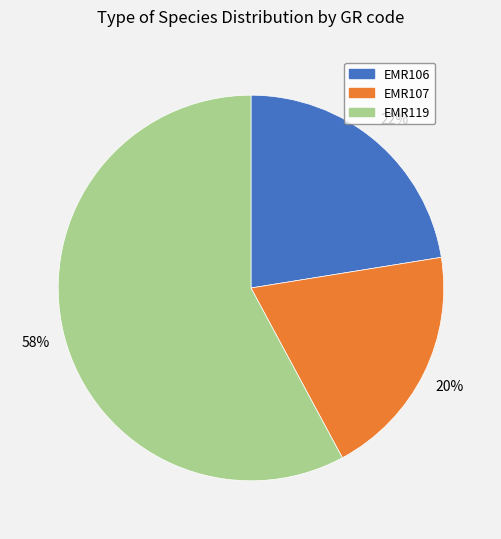

Rank the categories by value from lowest to highest.

EMR107, EMR106, EMR119